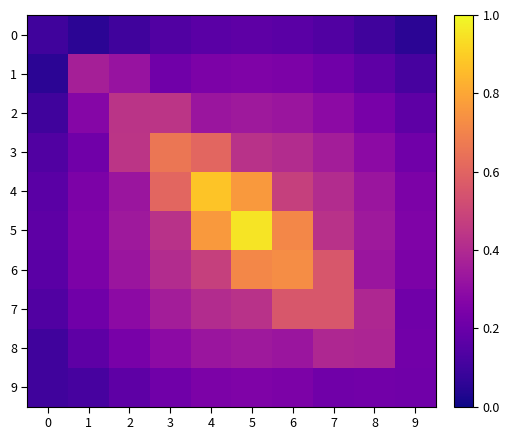

Reading left to right, list all the values displayed in this chart.

0: 0=0.1	1=0.1	2=0.1	3=0.1	4=0.2	5=0.2	6=0.2	7=0.1	8=0.1	9=0.1
1: 0=0.1	1=0.4	2=0.3	3=0.2	4=0.2	5=0.3	6=0.2	7=0.2	8=0.2	9=0.1
2: 0=0.1	1=0.3	2=0.4	3=0.4	4=0.3	5=0.3	6=0.3	7=0.3	8=0.2	9=0.2
3: 0=0.1	1=0.2	2=0.4	3=0.7	4=0.6	5=0.4	6=0.4	7=0.4	8=0.3	9=0.2
4: 0=0.2	1=0.2	2=0.3	3=0.6	4=0.9	5=0.8	6=0.5	7=0.4	8=0.3	9=0.2
5: 0=0.2	1=0.3	2=0.3	3=0.4	4=0.8	5=0.9	6=0.7	7=0.4	8=0.3	9=0.3
6: 0=0.2	1=0.2	2=0.3	3=0.4	4=0.5	5=0.7	6=0.7	7=0.6	8=0.3	9=0.2
7: 0=0.1	1=0.2	2=0.3	3=0.4	4=0.4	5=0.4	6=0.6	7=0.6	8=0.4	9=0.2
8: 0=0.1	1=0.2	2=0.2	3=0.3	4=0.3	5=0.3	6=0.3	7=0.4	8=0.4	9=0.2
9: 0=0.1	1=0.1	2=0.2	3=0.2	4=0.2	5=0.3	6=0.2	7=0.2	8=0.2	9=0.2